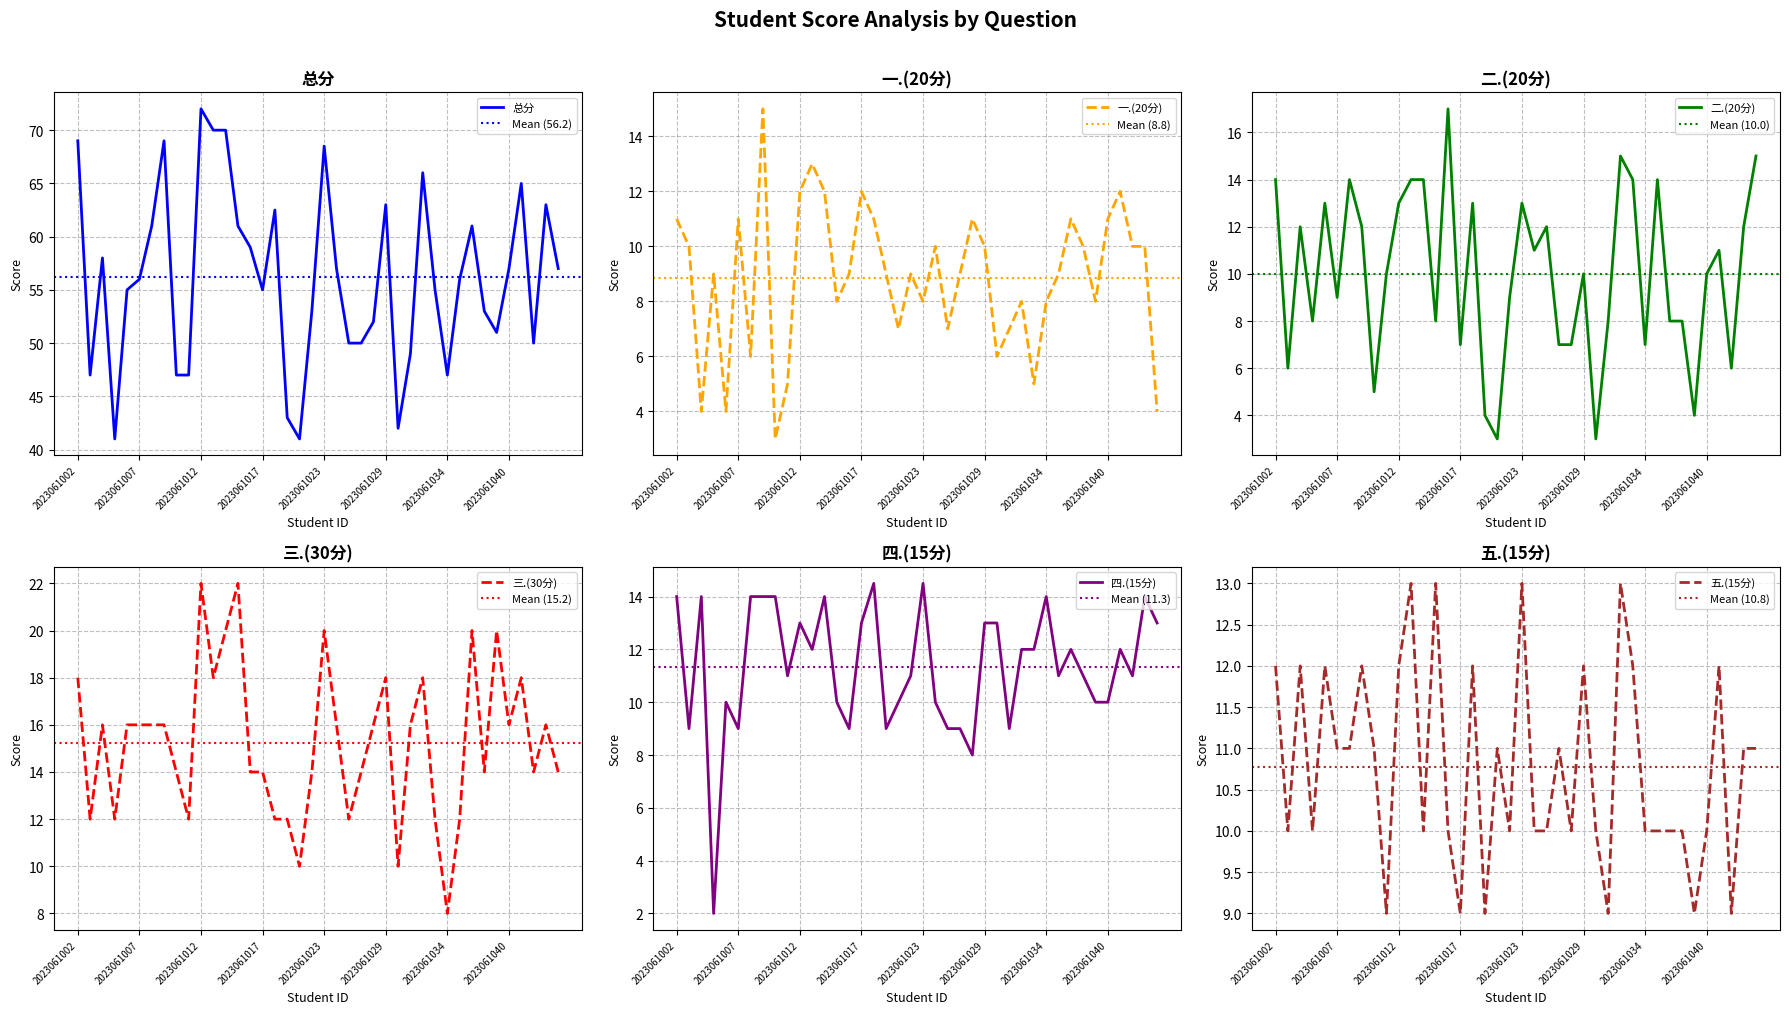

Between 2023061030 and 2023061005, which is larger?

2023061030